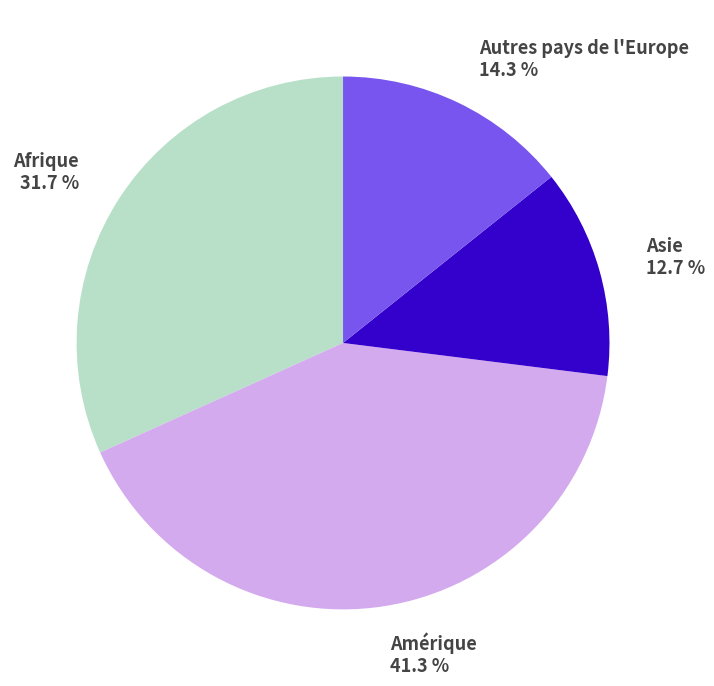

To the nearest percent, what is the difference between the Asie and Amérique slice percentages?

29%